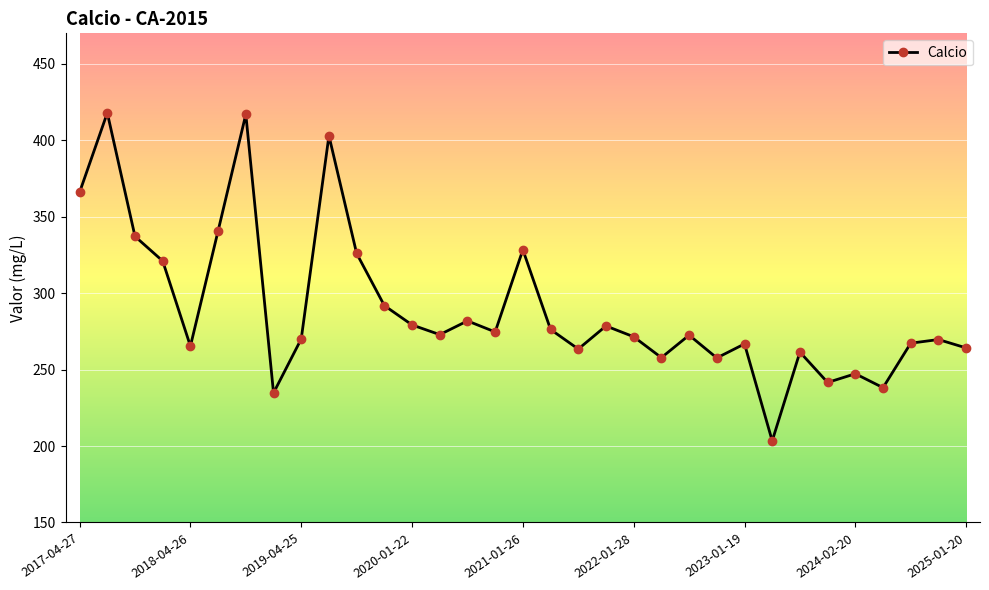

What is the value of the 8th point from the left?

234.8